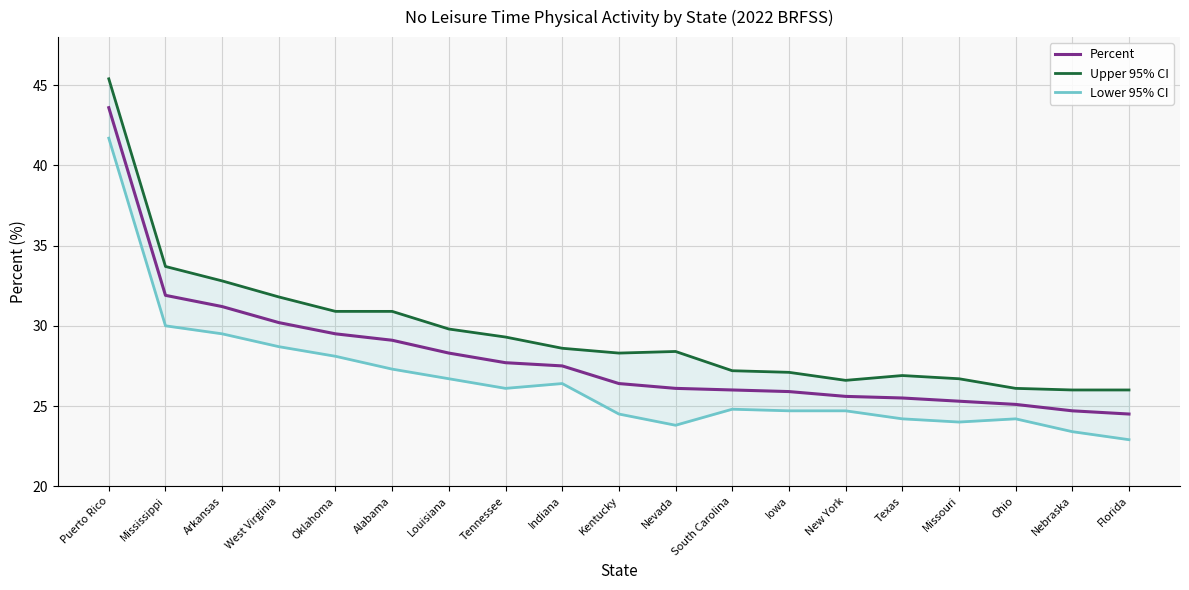

At which label does Percent reach its minimum?

Florida